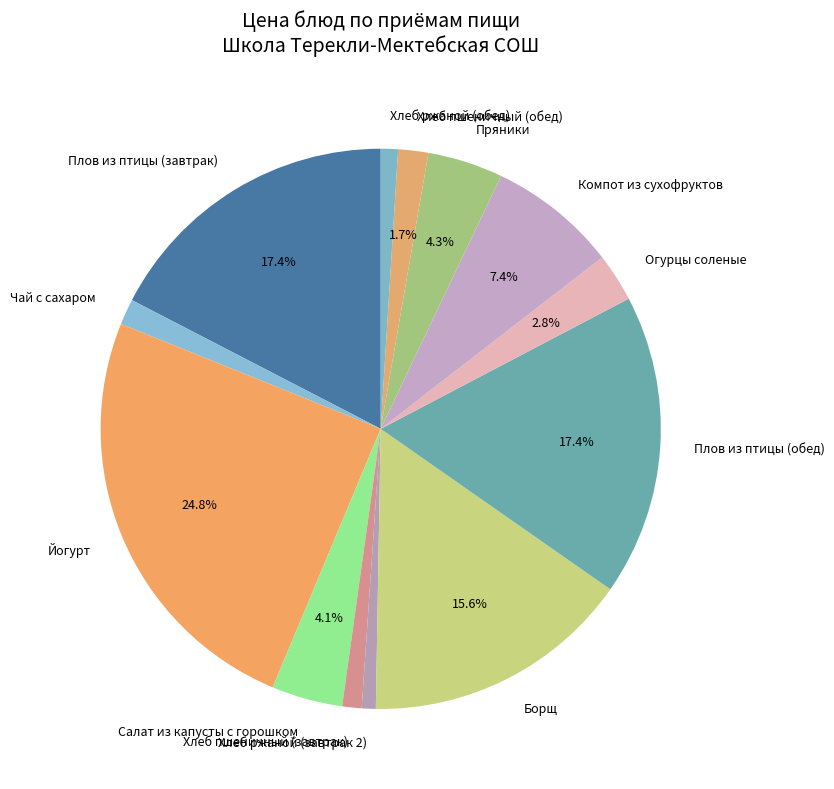

Which category has the biggest portion of the pie?

Йогурт